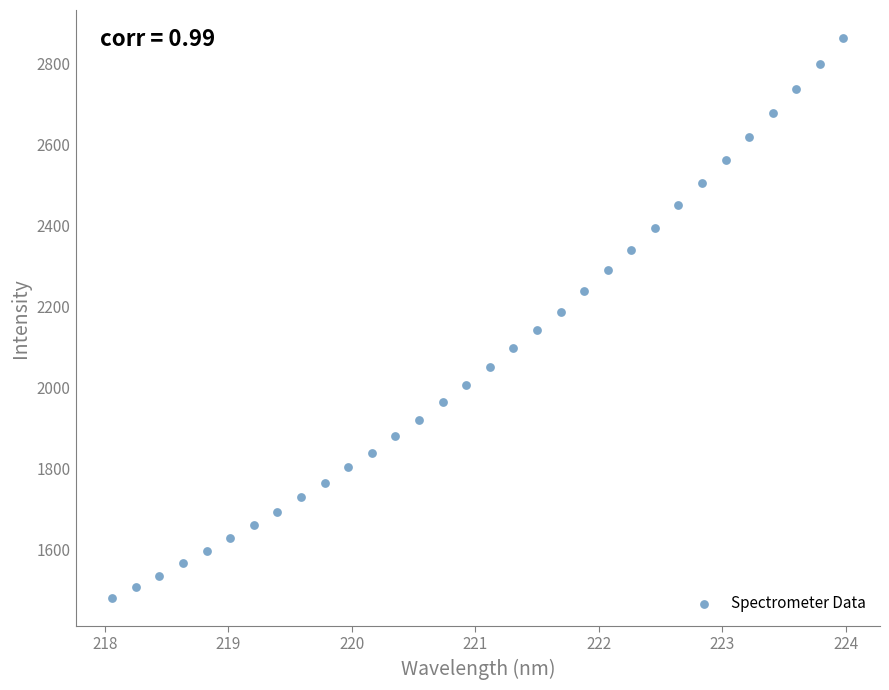

What is the range of Y values (max minus min)?

1381.3